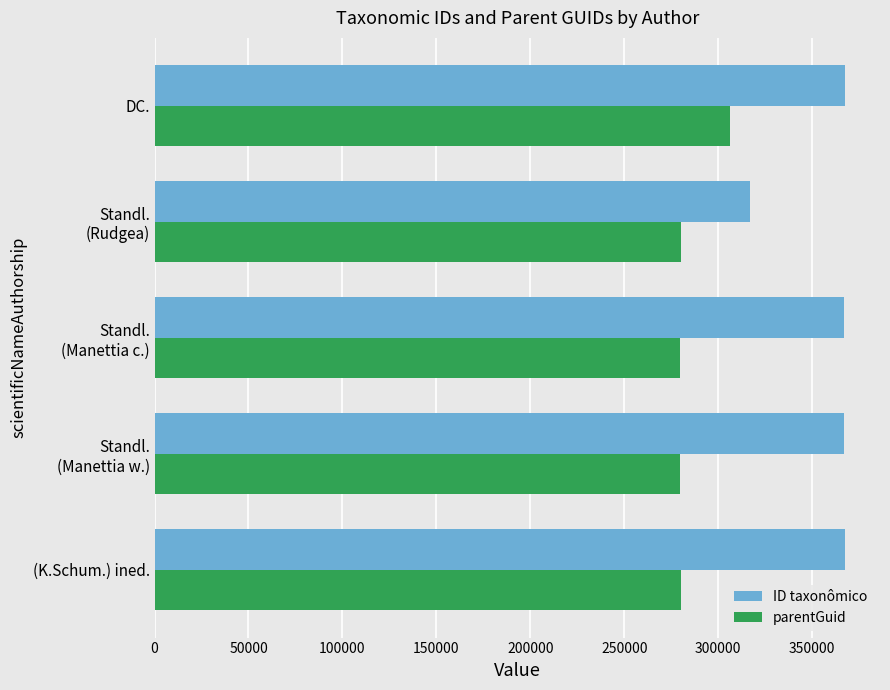

The value of parentGuid at (K.Schum.) ined. is 83640. True or false?

False